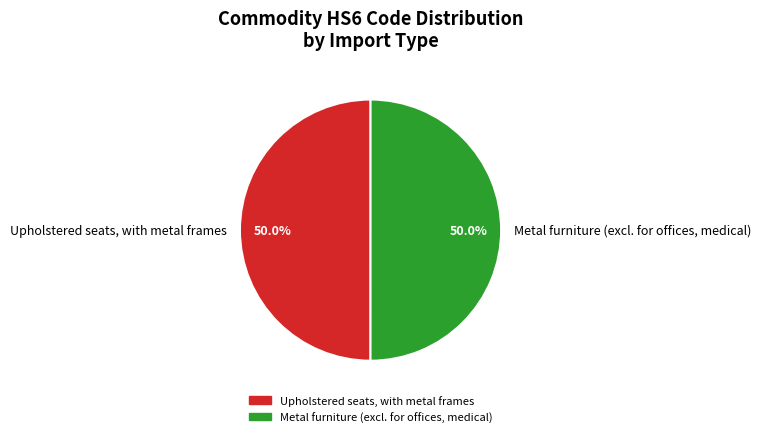

What is the ratio of the value at Metal furniture (excl. for offices, medical) to the value at Upholstered seats, with metal frames?

1.0